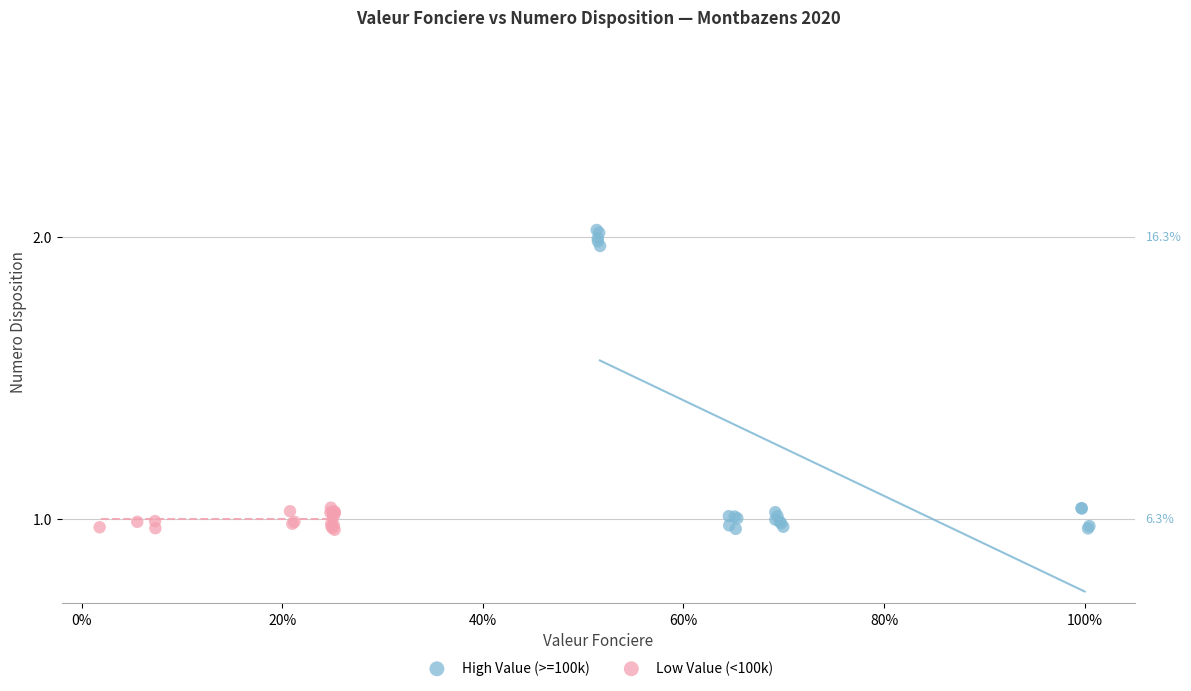

Which series has the largest Y range (max minus min)?

High Value (>=100k)